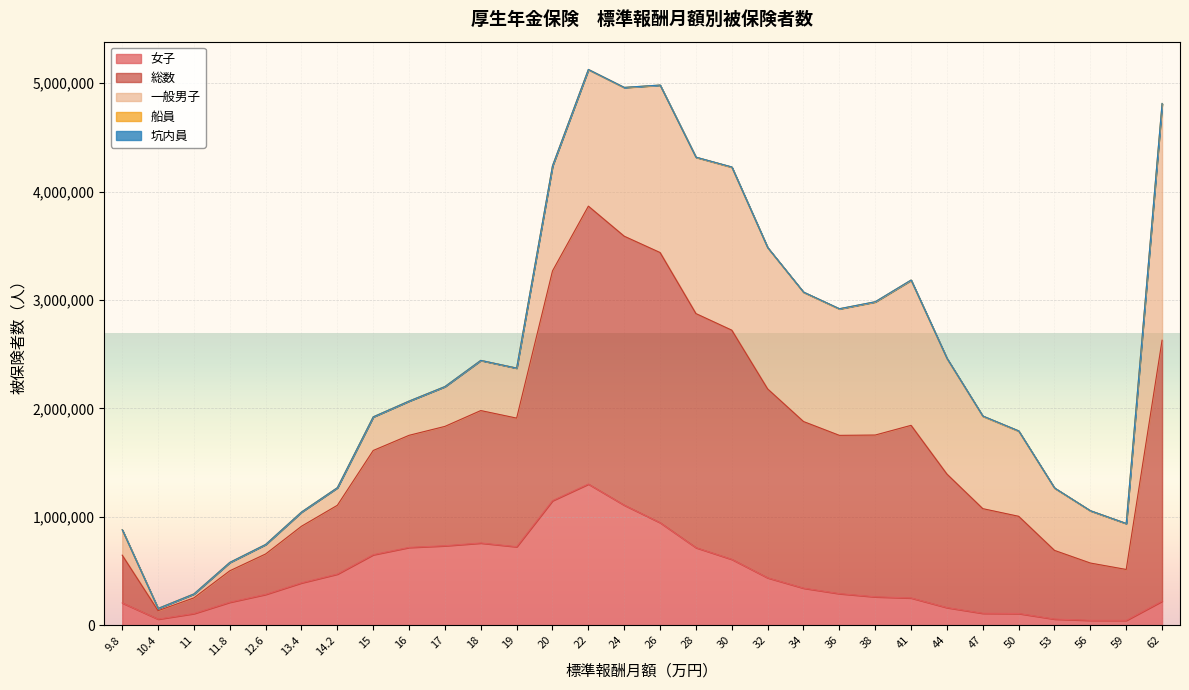

Which series has the largest total across all categories?

総数